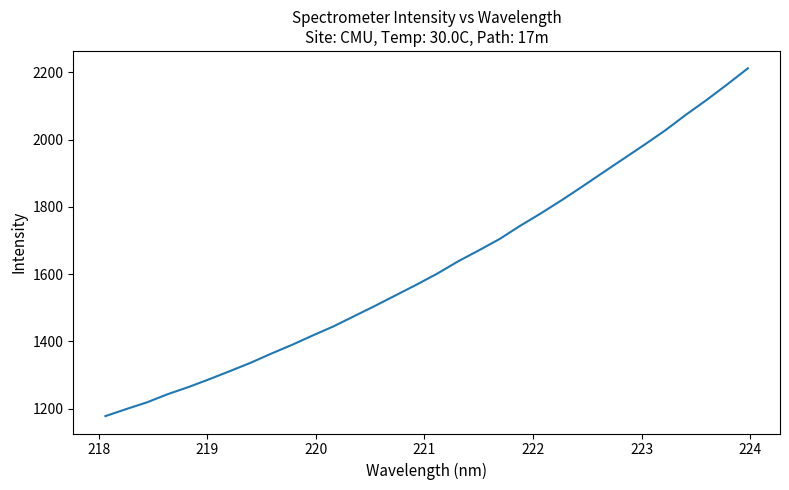

What is the minimum value shown in the chart?

1177.4